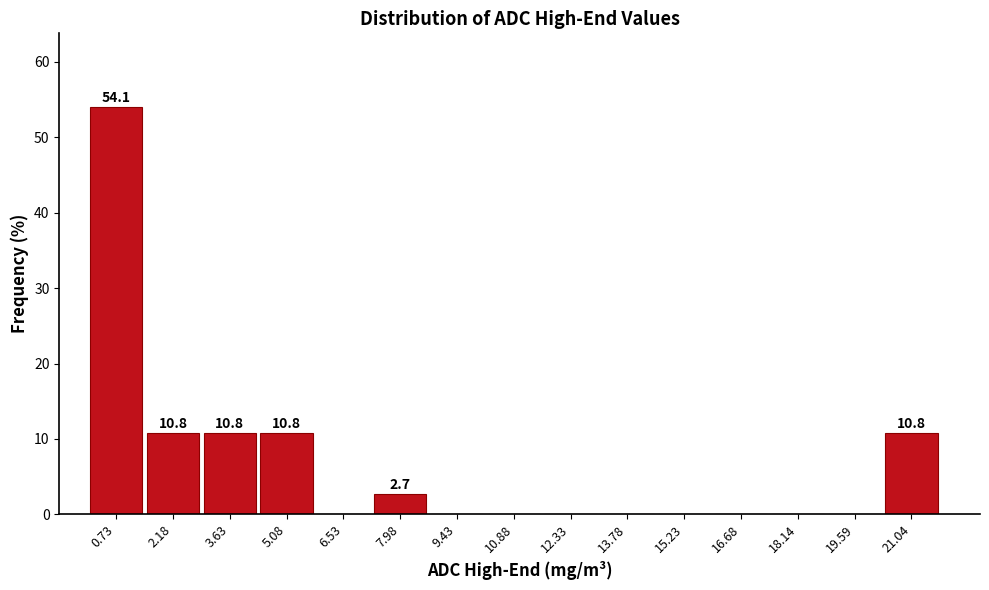

Over which range of the x-axis is the bar tallest?

0.0 to 1.4